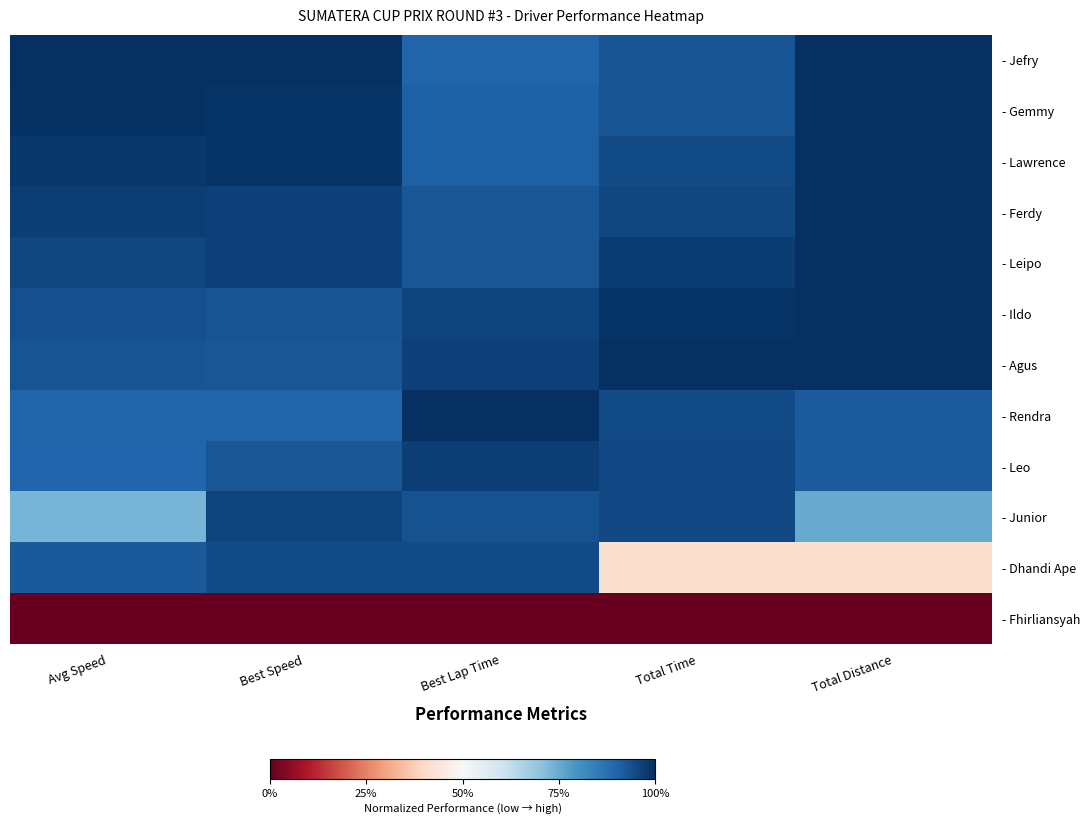

At which category does the chart reach its minimum across all series?

Avg Speed